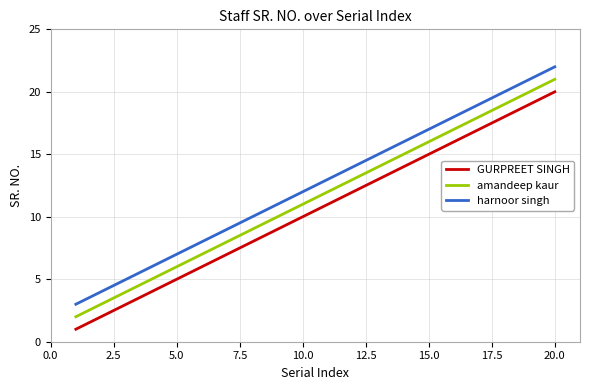

What is the difference between the maximum and minimum values in the amandeep kaur series?

19